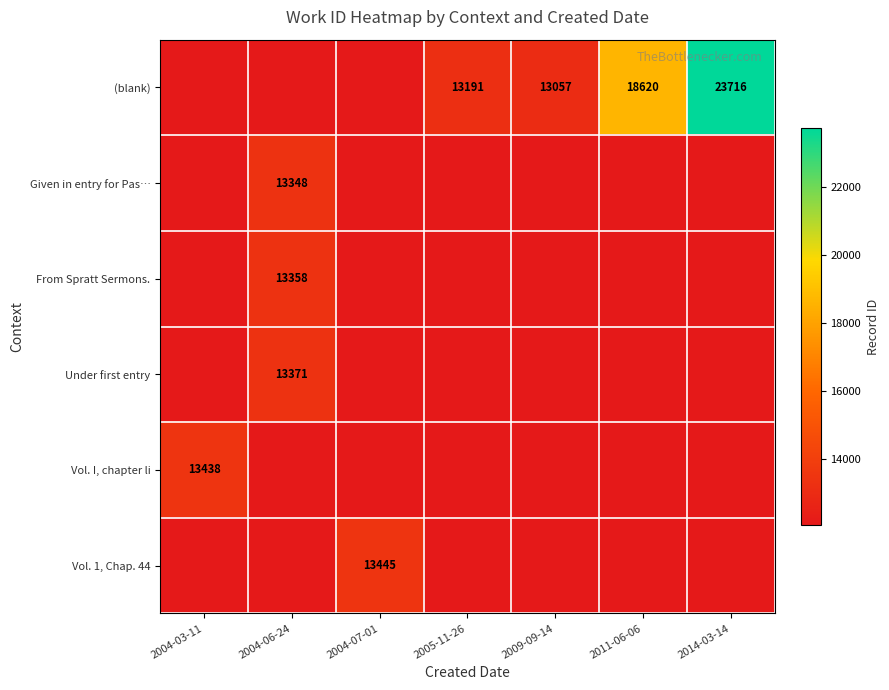

What is the smallest value displayed?

12057